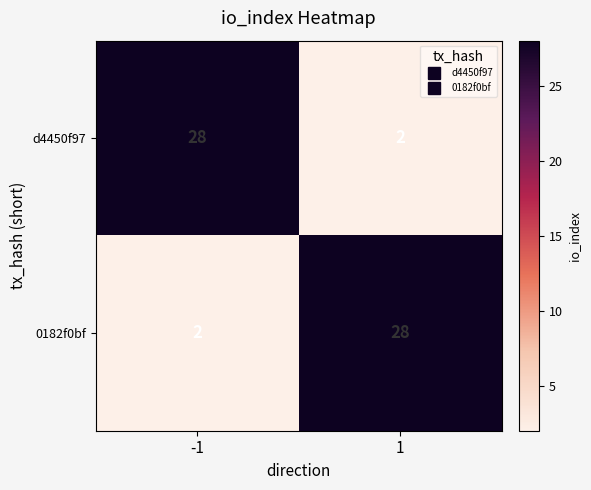

What is the difference between the highest and lowest values at 1?

26